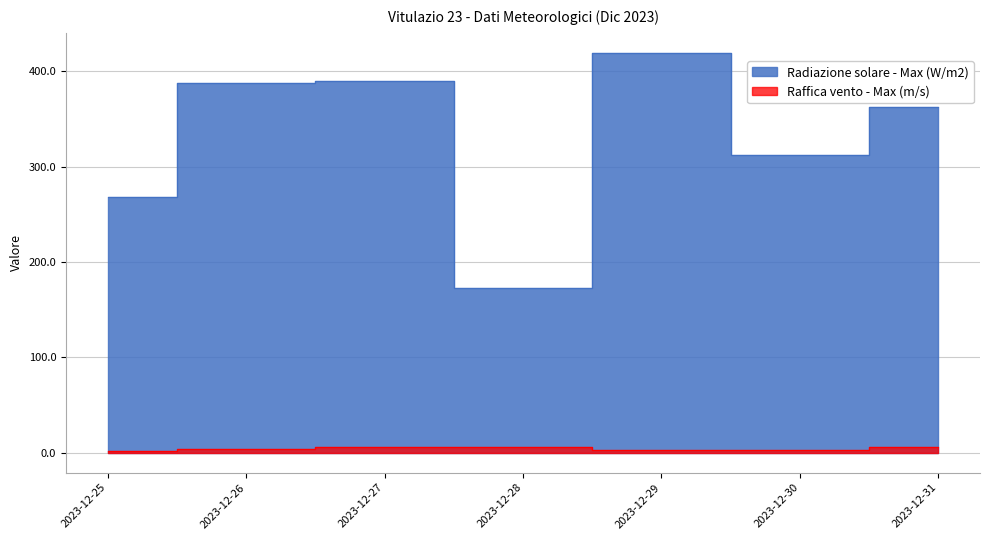

At which label does Radiazione solare - Max (W/m2) first exceed 362?

2023-12-26